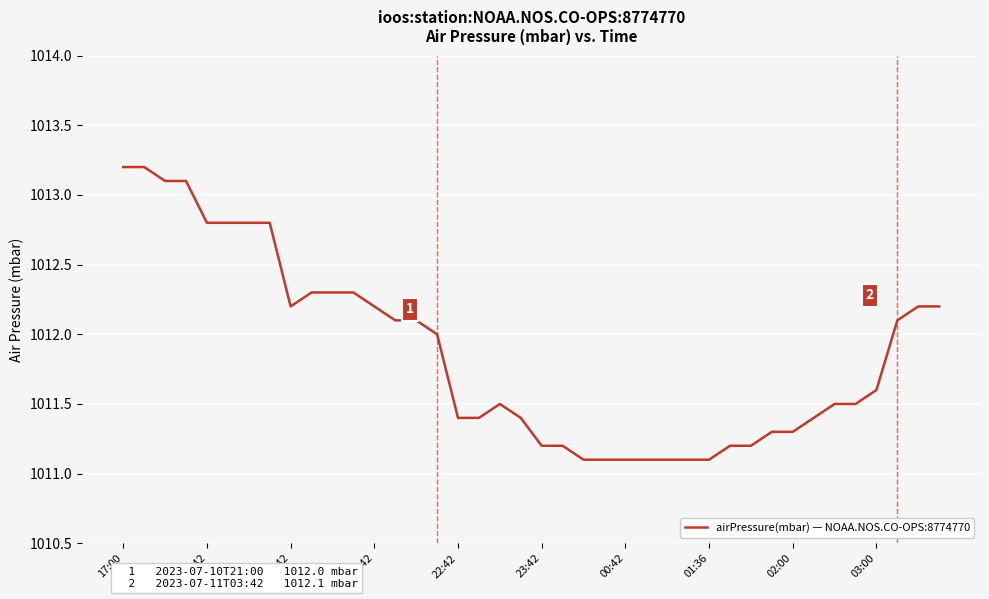

What is the maximum value shown in the chart?

1013.2